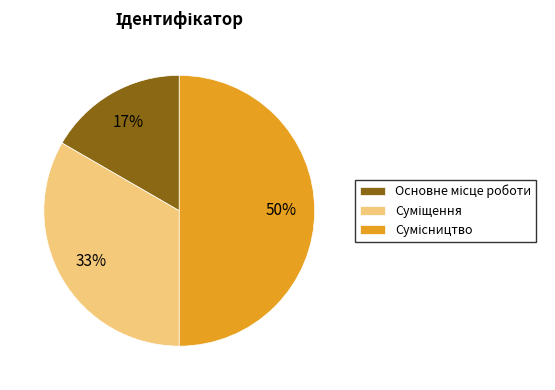

To the nearest percent, what is the average slice percentage?

33%